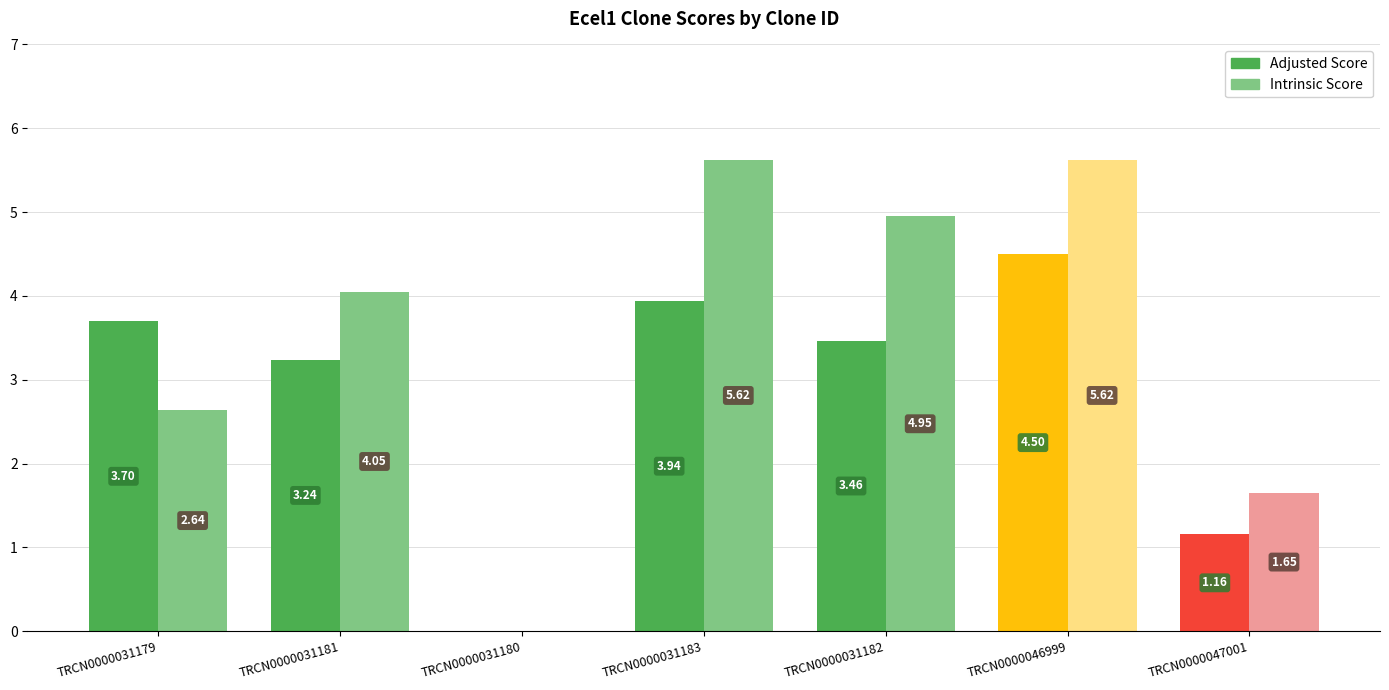

Reading left to right, what are all the values shown in this chart?

Adjusted Score: TRCN0000031179=3.7	TRCN0000031181=3.2	TRCN0000031180=0.0	TRCN0000031183=3.9	TRCN0000031182=3.5	TRCN0000046999=4.5	TRCN0000047001=1.2
Intrinsic Score: TRCN0000031179=2.6	TRCN0000031181=4.0	TRCN0000031180=0.0	TRCN0000031183=5.6	TRCN0000031182=5.0	TRCN0000046999=5.6	TRCN0000047001=1.6